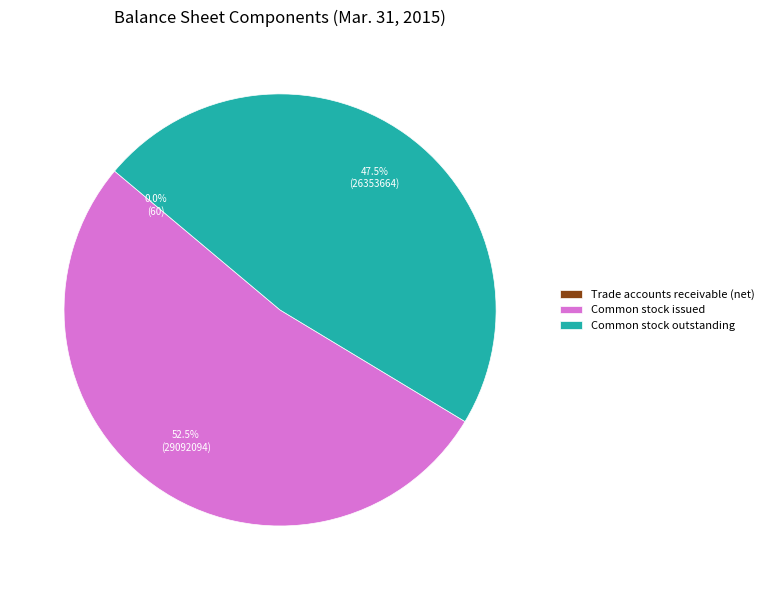

Approximately how many times larger is the value at Common stock issued compared to Common stock outstanding?

1.1